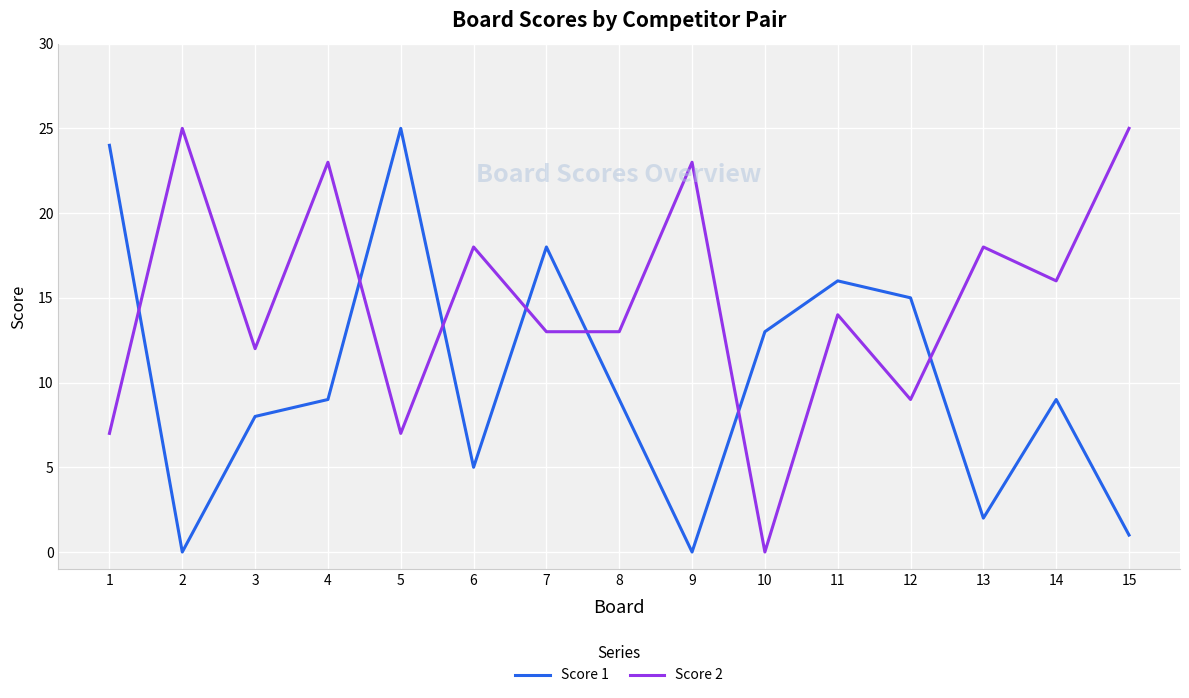

Which series has the largest total across all categories?

Score 2